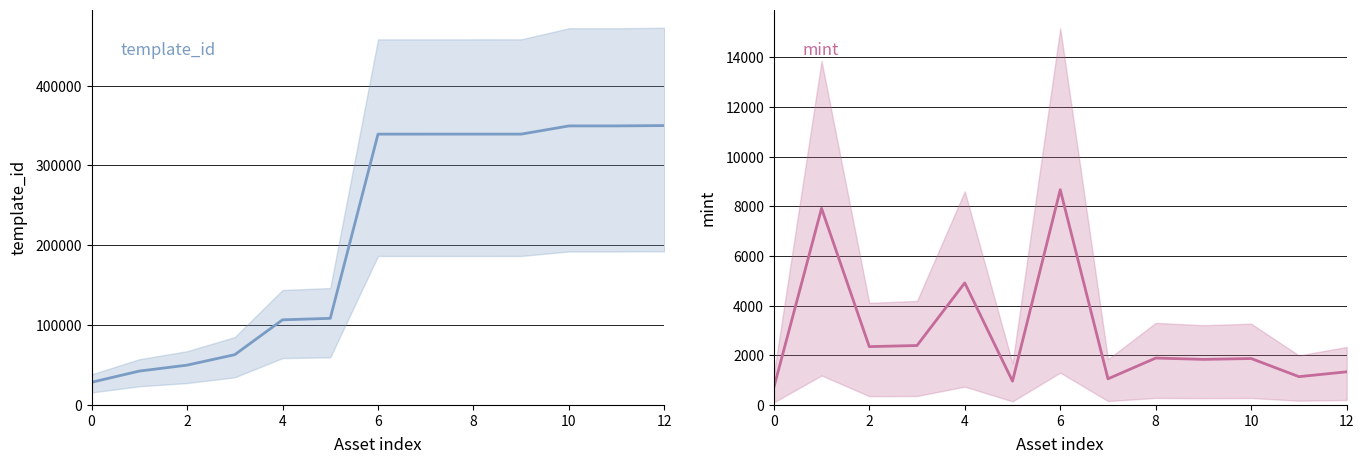

Which series has the largest total across all categories?

template_id